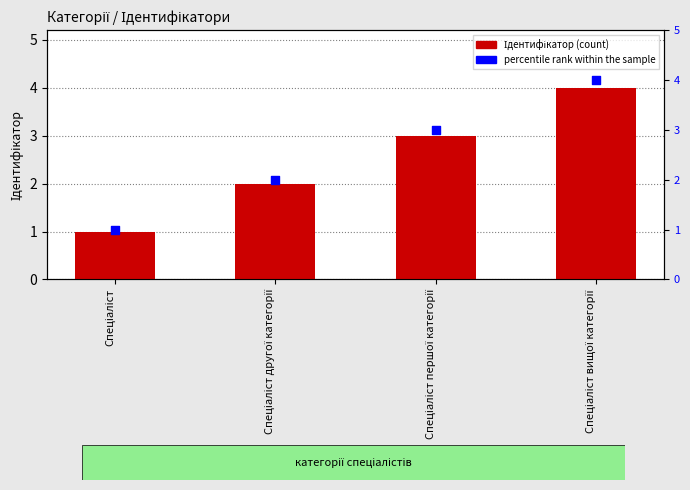

Which series contains the highest Y value?

Ідентифікатор